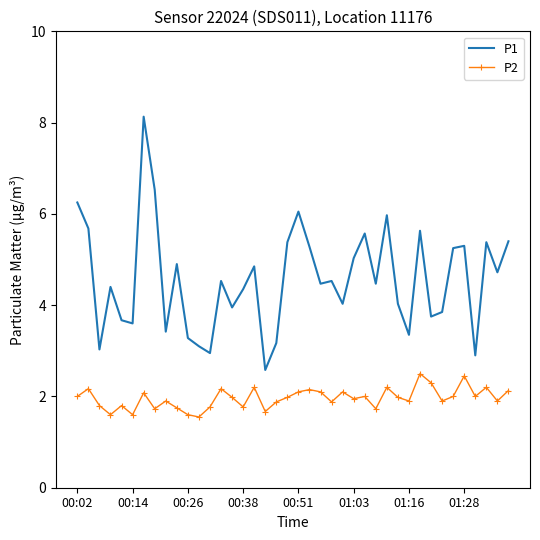

What is the minimum value shown in the chart?

1.6